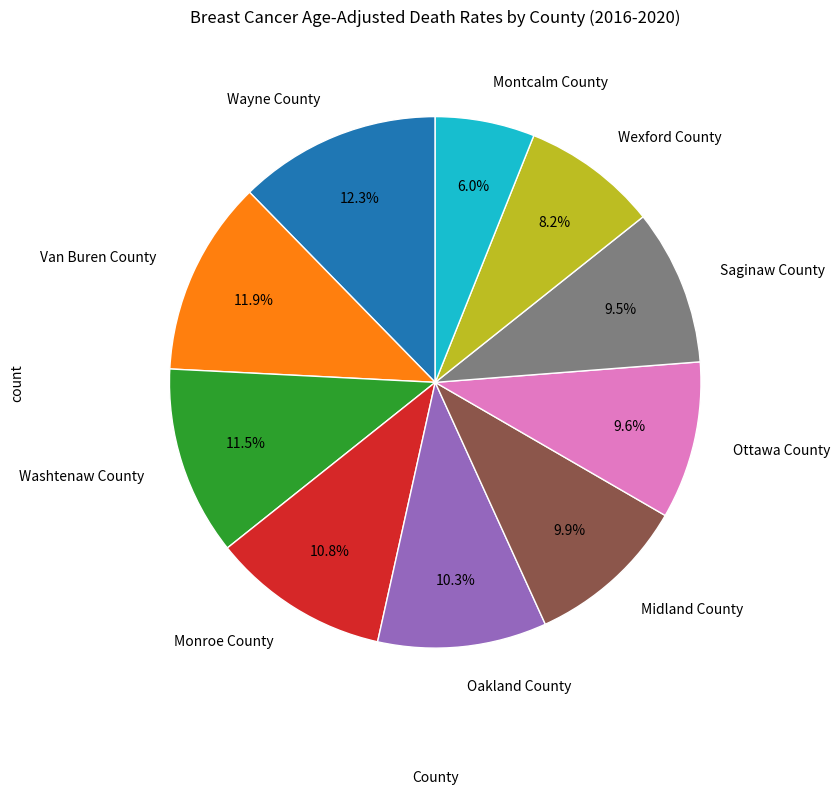

How much of the chart is everything except Monroe County?

89.2%